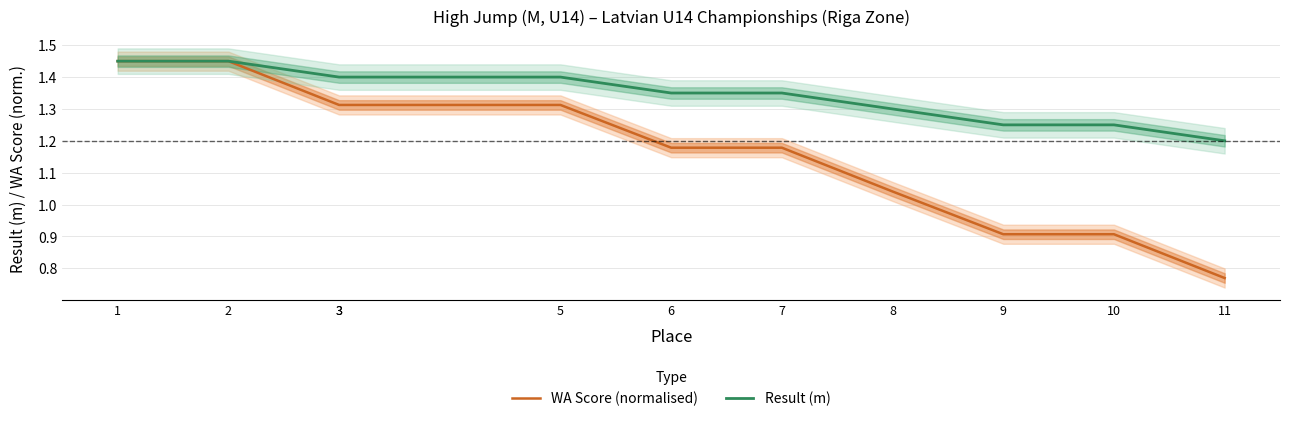

What is the average value of the WA Score (normalised) series?

1.2